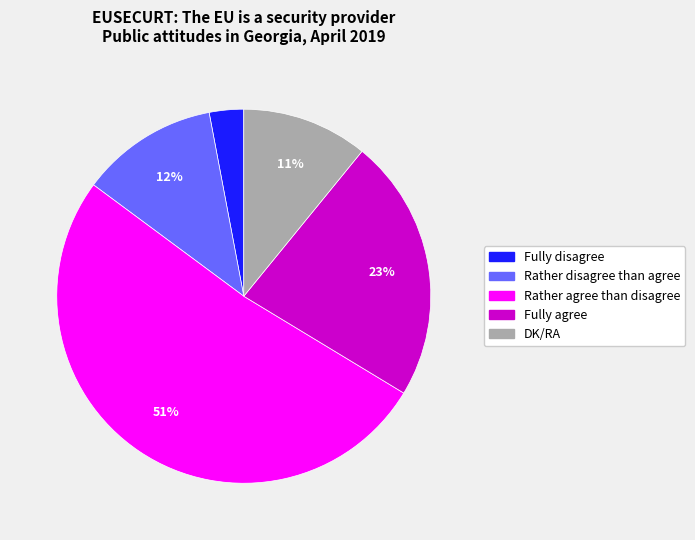

How many slices are in this pie chart?

5